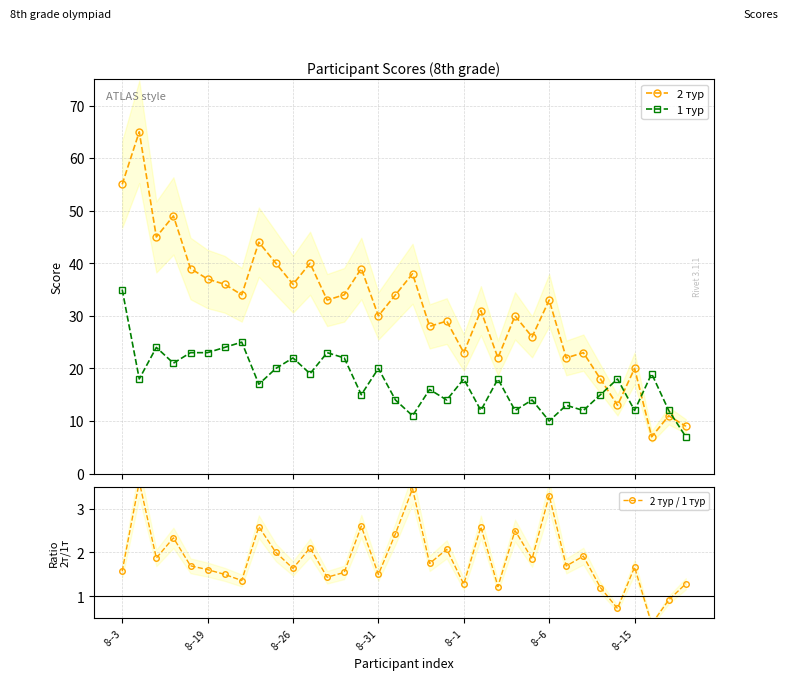

Is it true that 1 тур equals 12.0 at 32?

True